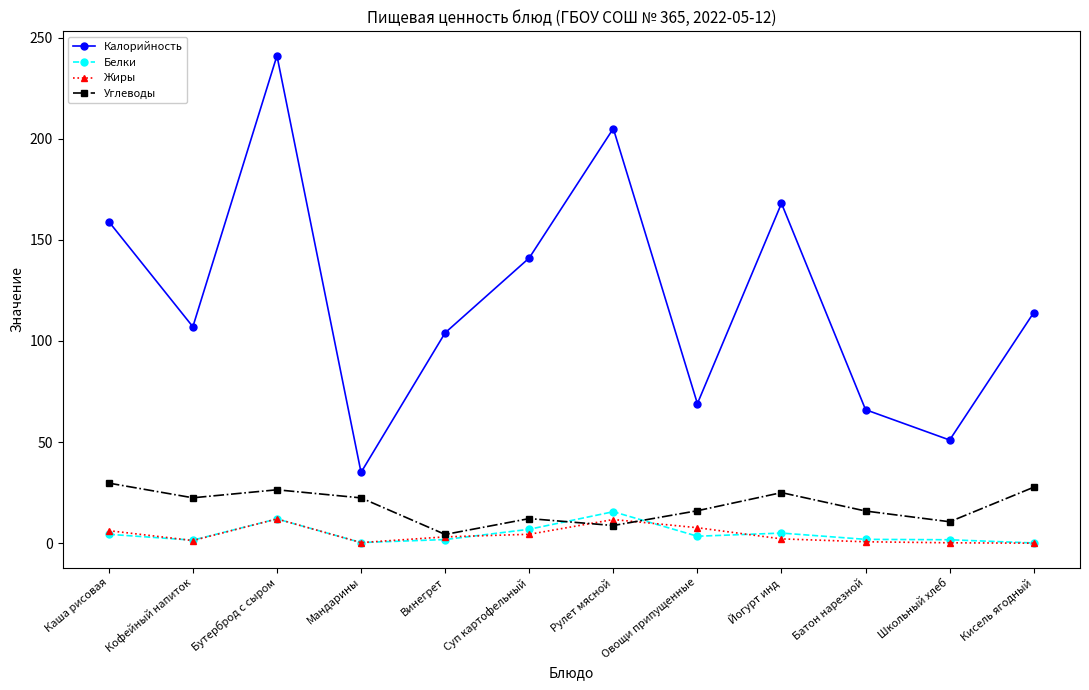

What is the maximum value for Жиры?

12.0